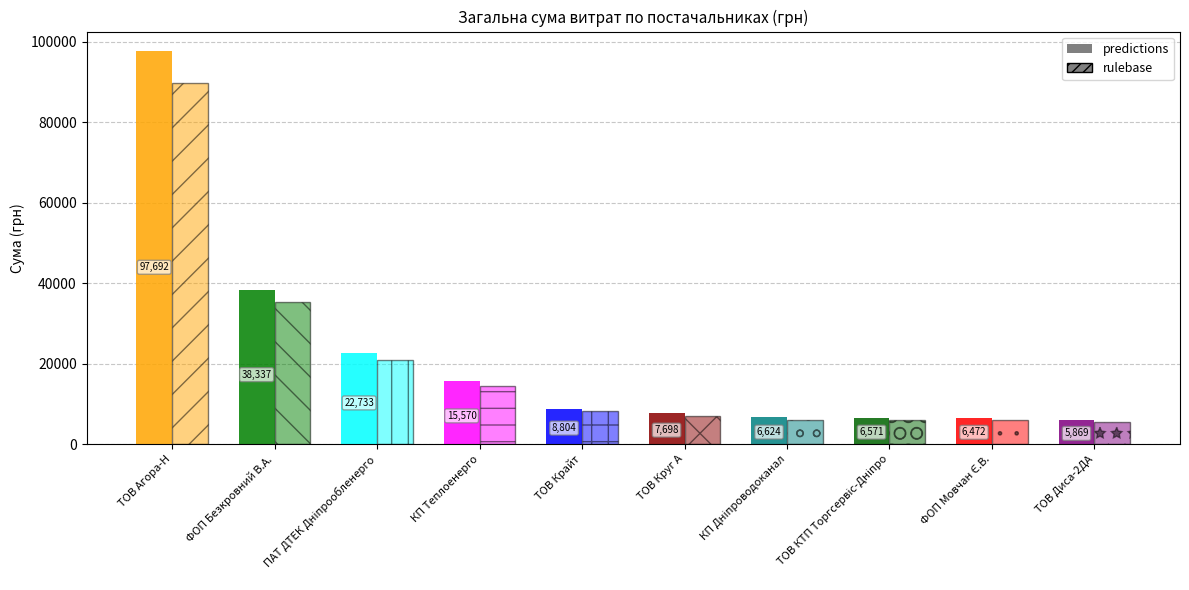

What is the ratio of the value at КП Дніпроводоканал to the value at ФОП Мовчан Є.В.?

1.0